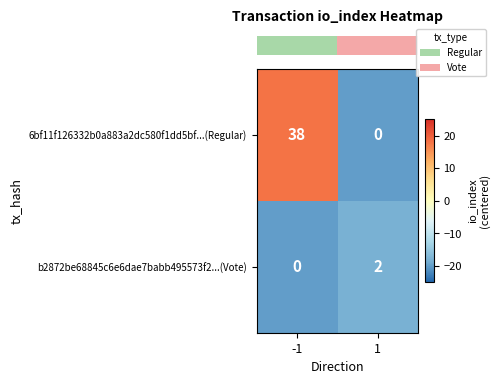

Rank the series by their maximum value, from lowest to highest.

b2872be68845c6e6dae7babb495573f2...(Vote), 6bf11f126332b0a883a2dc580f1dd5bf...(Regular)